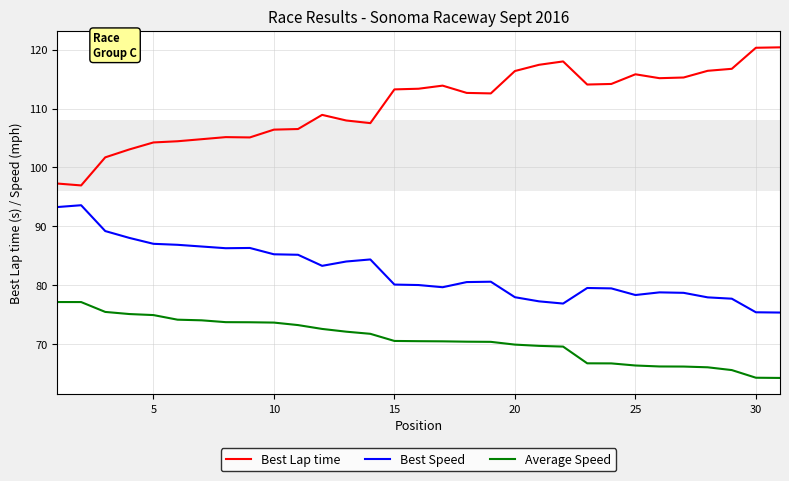

Is this an area chart (filled region under the line)?

No